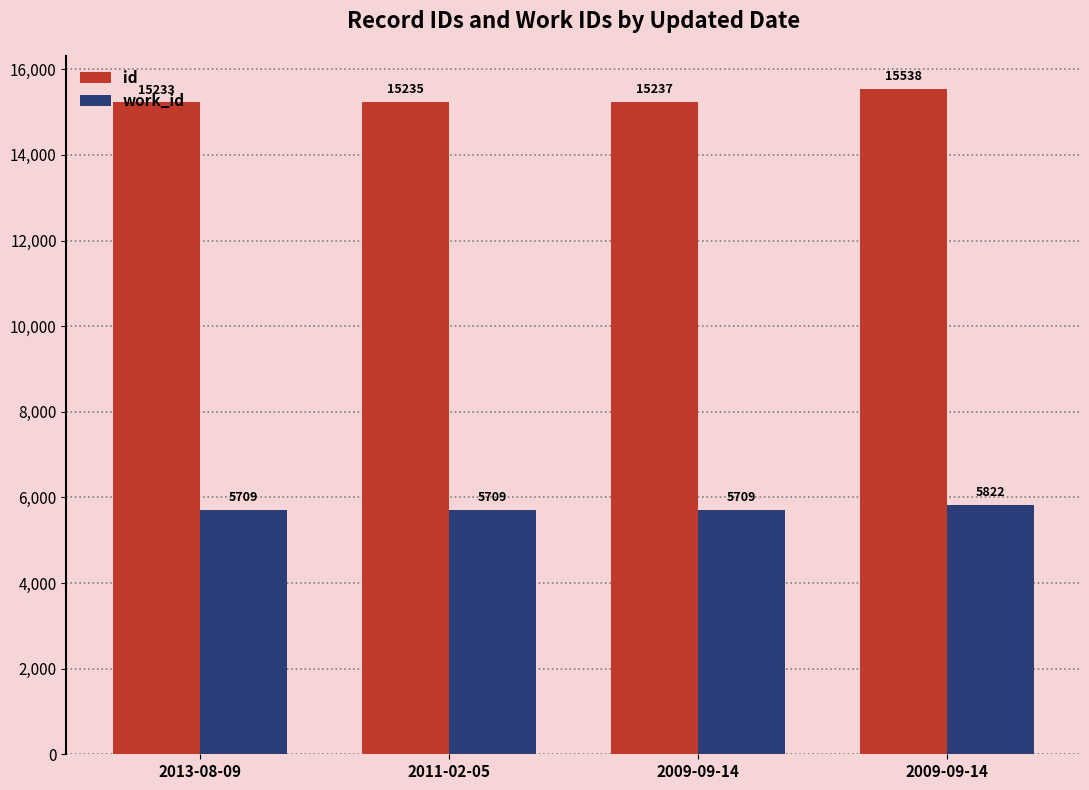

What is the total value across all series at 2011-02-05?

20944